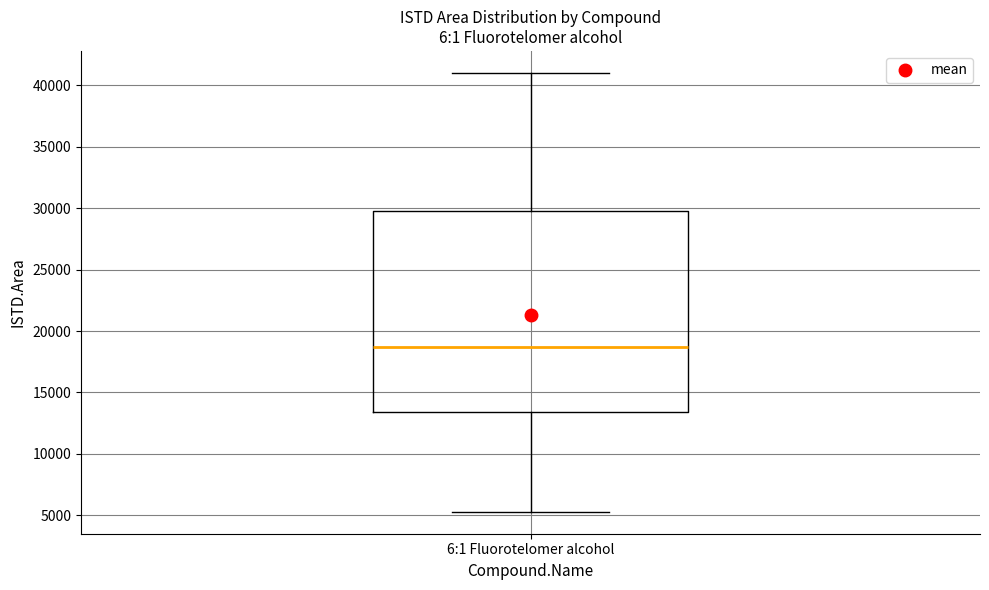

Read this box plot against the y-axis: the position of the median line, the range covered by the box, and the ends of both whiskers. The values are not printed on the chart, so give them approximately, as read against the axis.

median 18500, box 13500 to 30000, whiskers 5500 to 41000